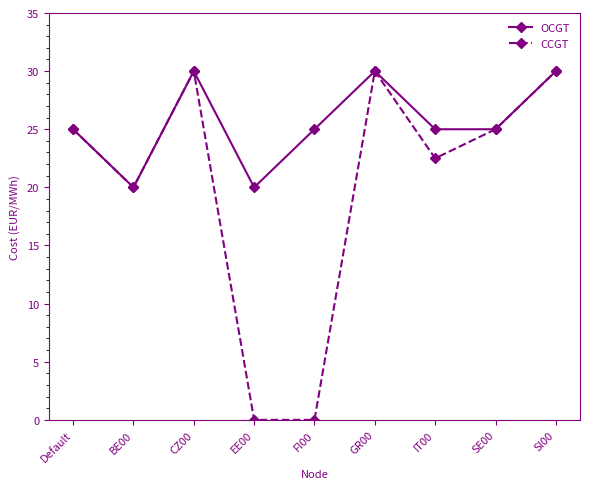

What are all the series names shown in the legend?

OCGT, CCGT